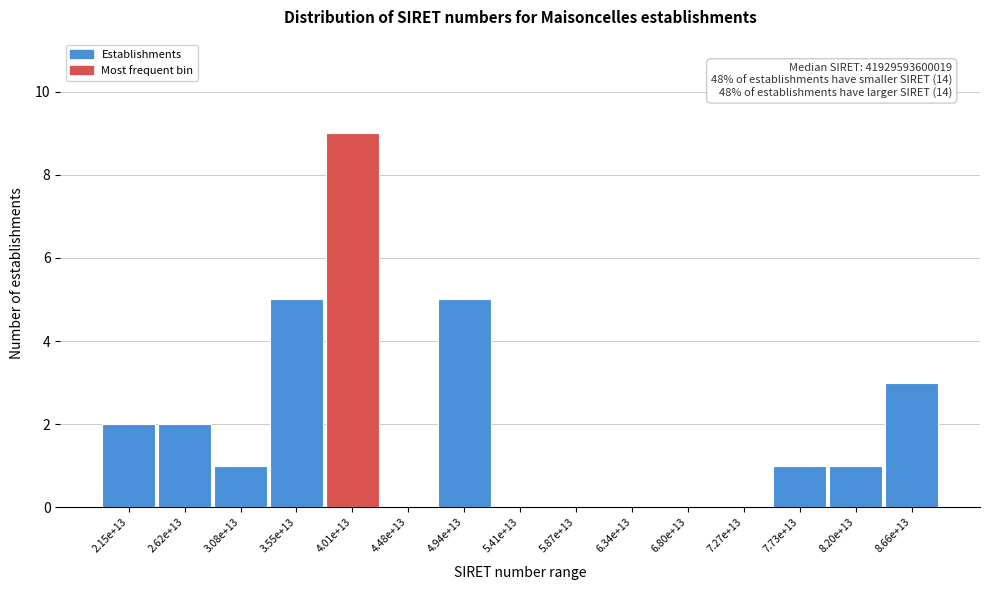

Reading left to right, what are all the values shown in this chart?

2.15e+13=2	2.62e+13=2	3.08e+13=1	3.55e+13=5	4.01e+13=9	4.48e+13=0	4.94e+13=5	5.41e+13=0	5.87e+13=0	6.34e+13=0	6.80e+13=0	7.27e+13=0	7.73e+13=1	8.20e+13=1	8.66e+13=3